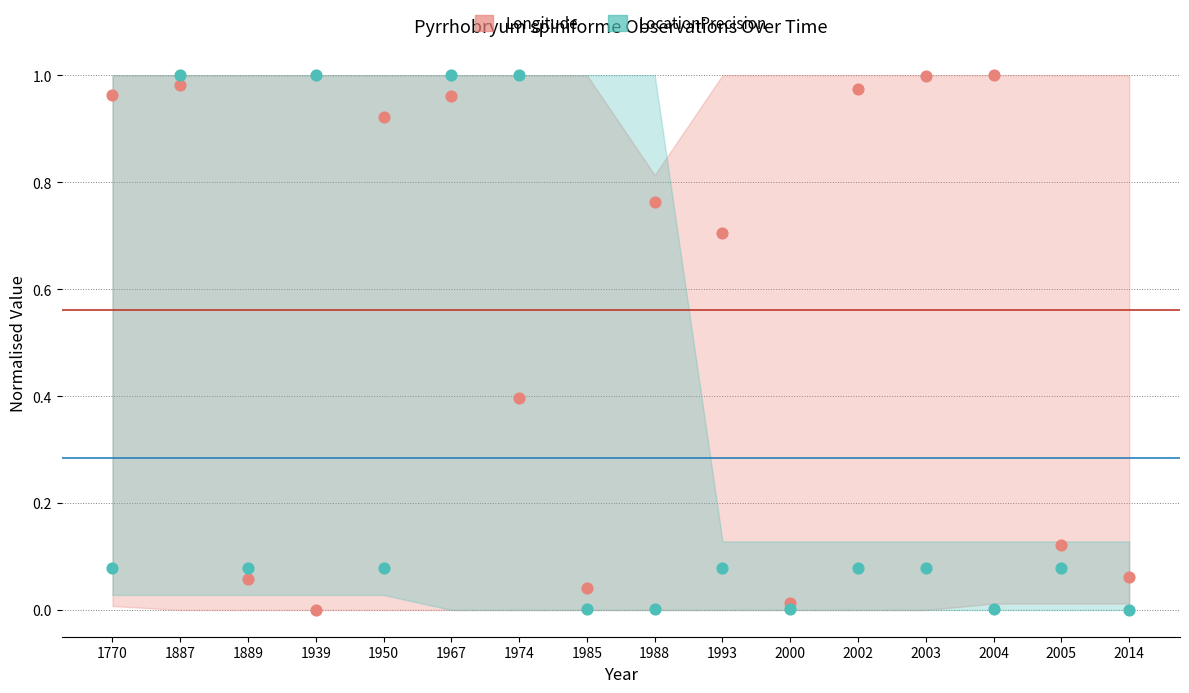

Which series has the largest Y range (max minus min)?

Longitude